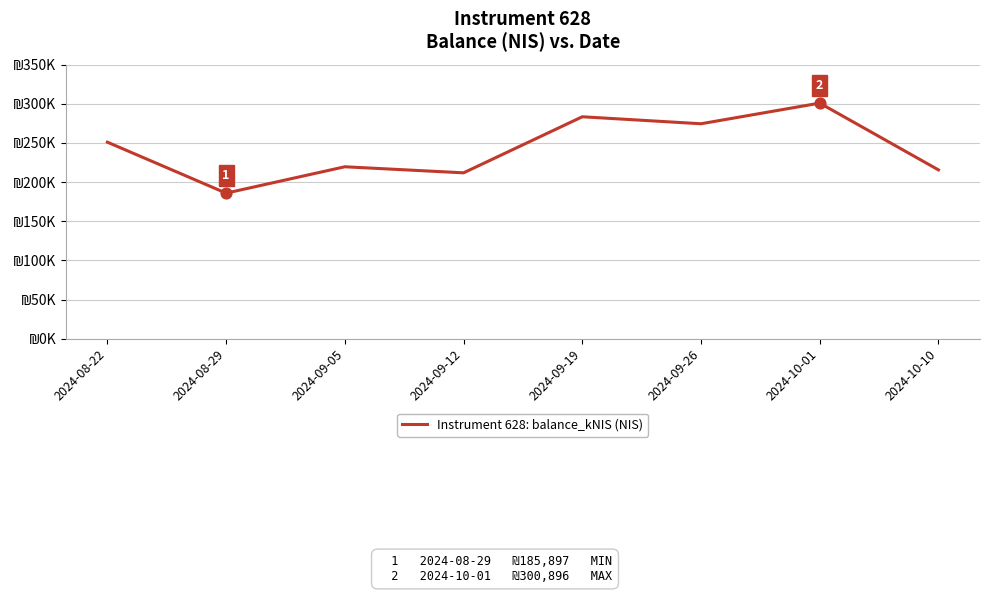

Between 2024-10-01 and 2024-10-10, which is larger?

2024-10-01